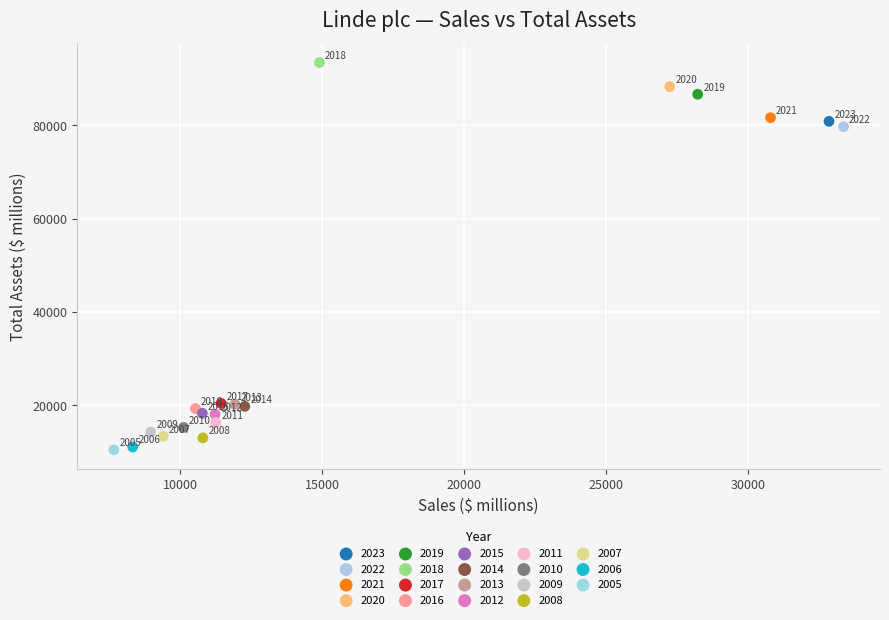

What are all the series names shown in the legend?

2023, 2022, 2021, 2020, 2019, 2018, 2017, 2016, 2015, 2014, 2013, 2012, 2011, 2010, 2009, 2008, 2007, 2006, 2005